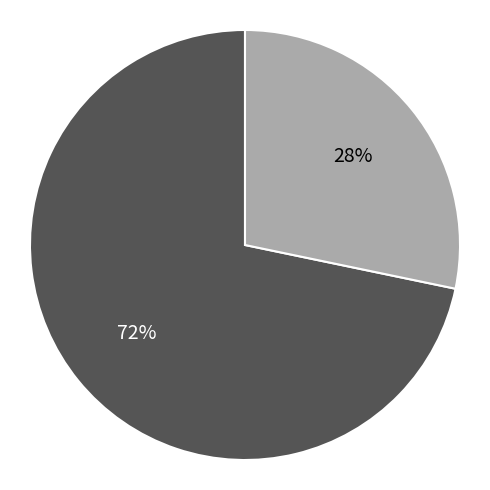

To the nearest percent, what is the average slice percentage?

50%